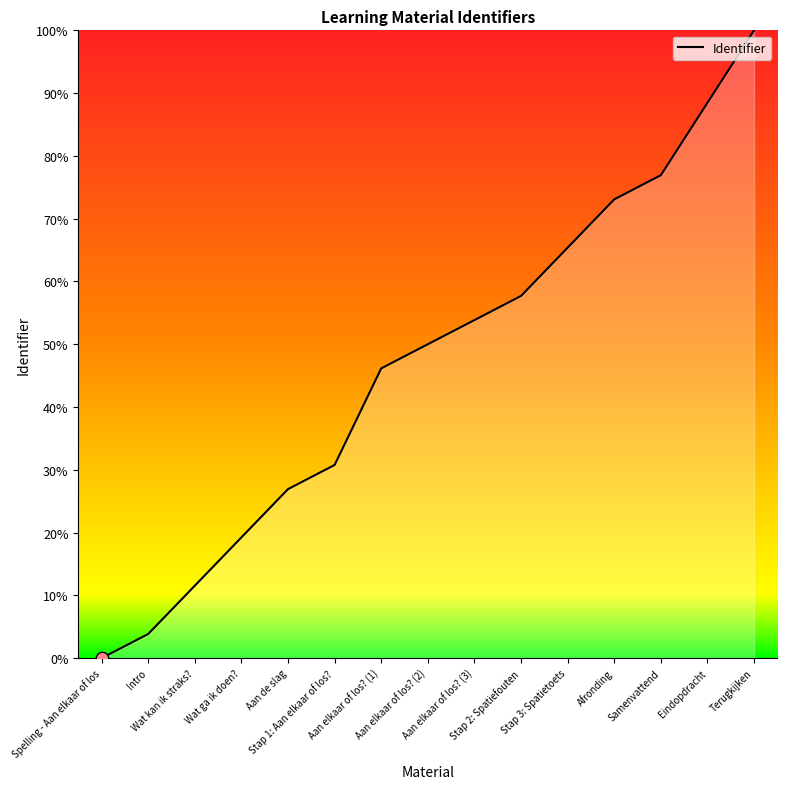

Which has a higher value, Stap 1: Aan elkaar of los? or Samenvattend?

Samenvattend